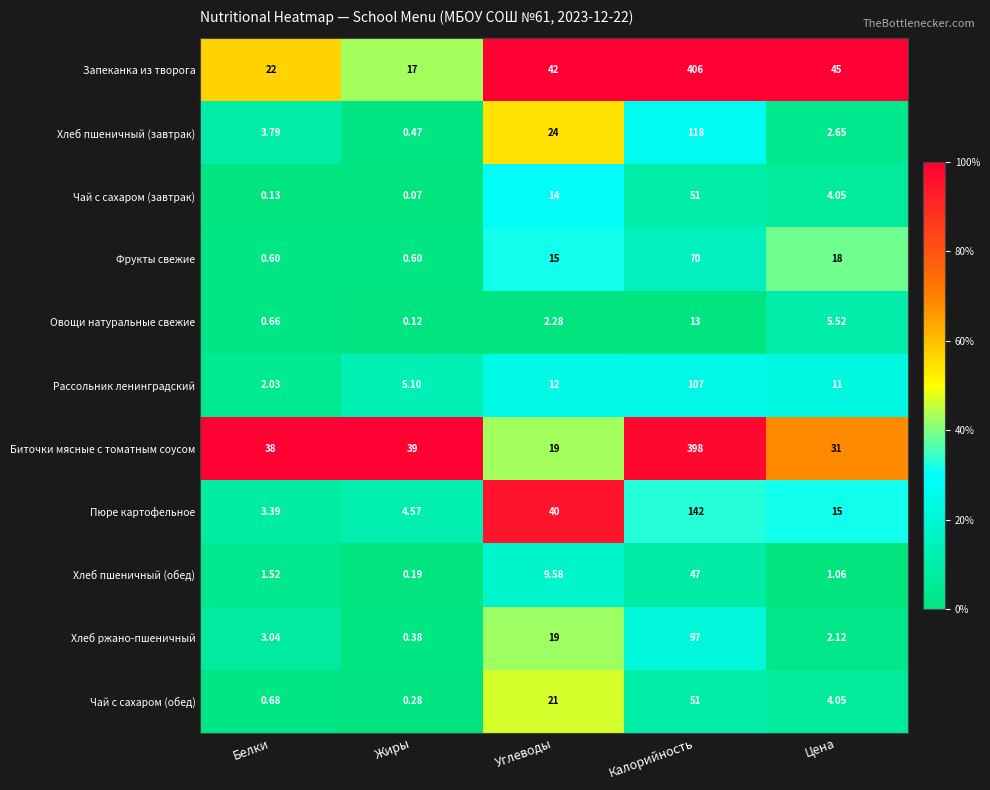

List the labels in order of Чай с сахаром (обед) value, largest first.

Калорийность, Углеводы, Цена, Белки, Жиры